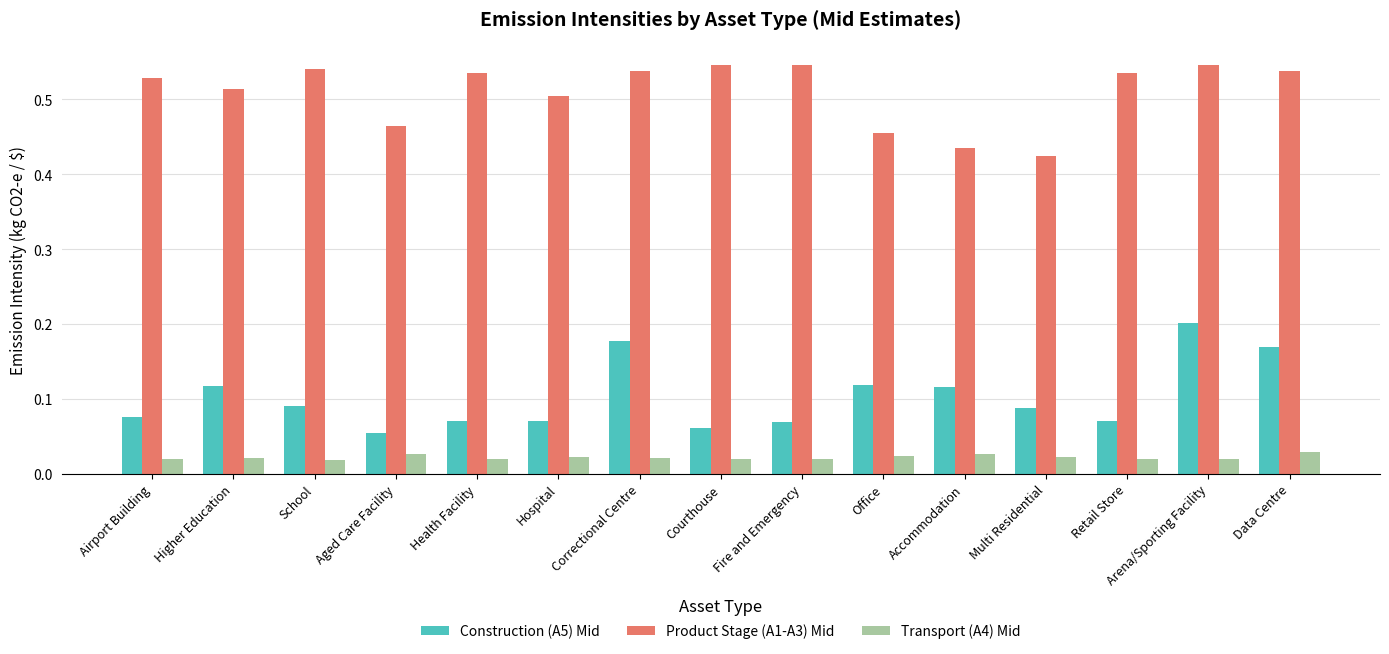

What is the label of the 1st bar from the right?

Data Centre